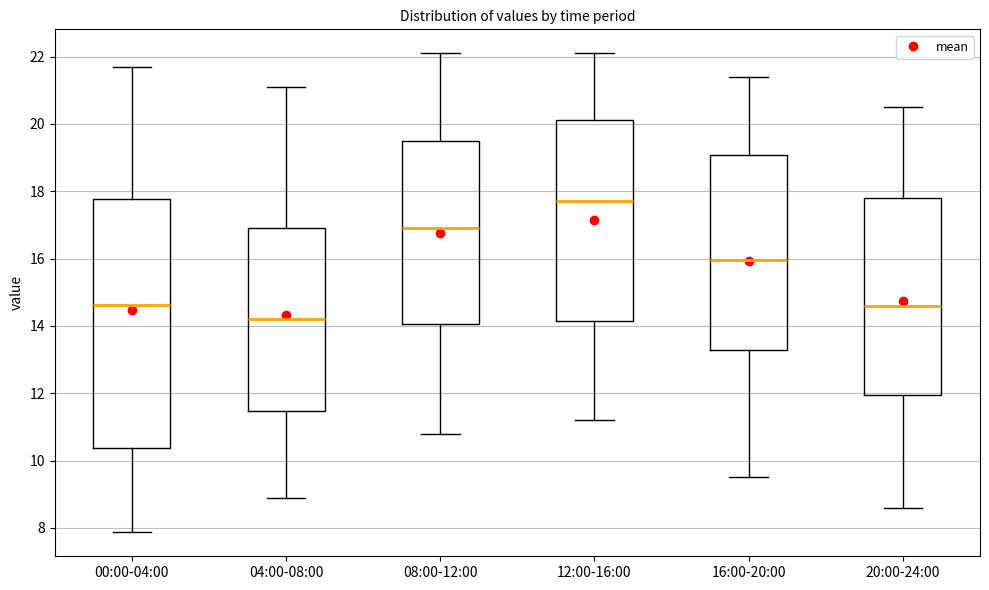

Which box is the tallest, from its lower edge to its upper edge?

00:00-04:00